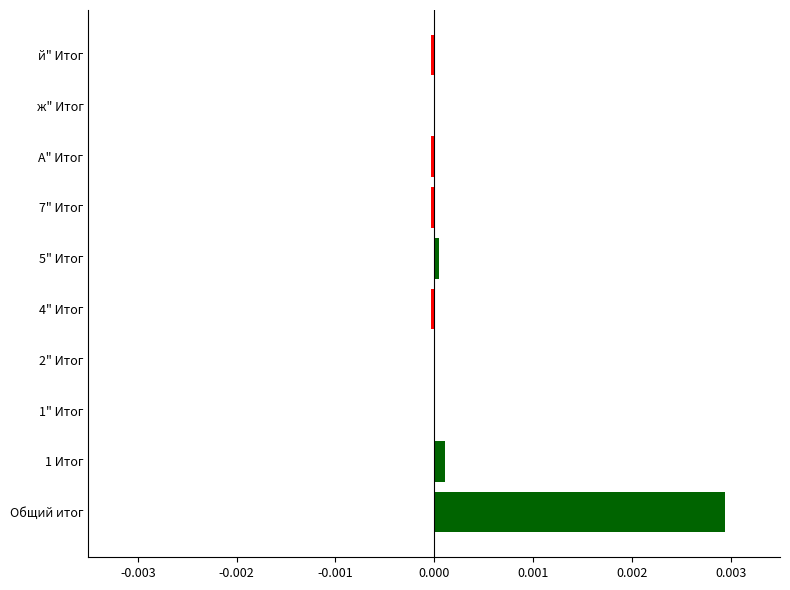

Is it true that the value at й" Итог is -0.0?

True